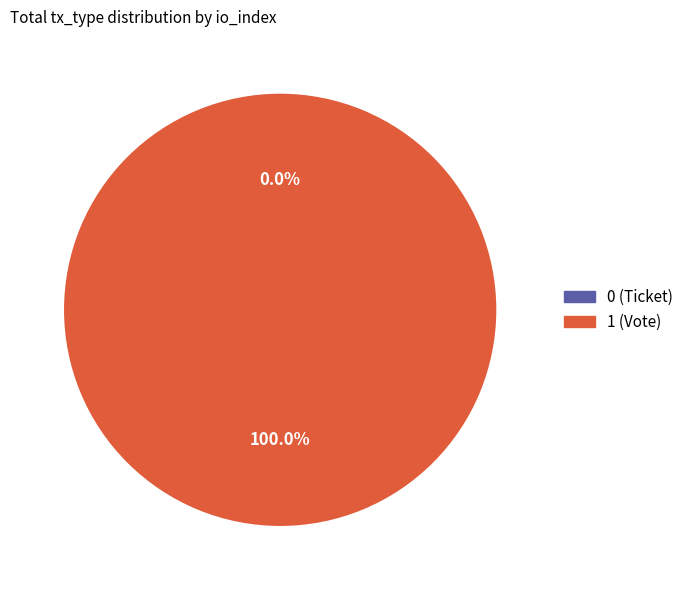

Is Vote (1) the majority of the pie?

Yes